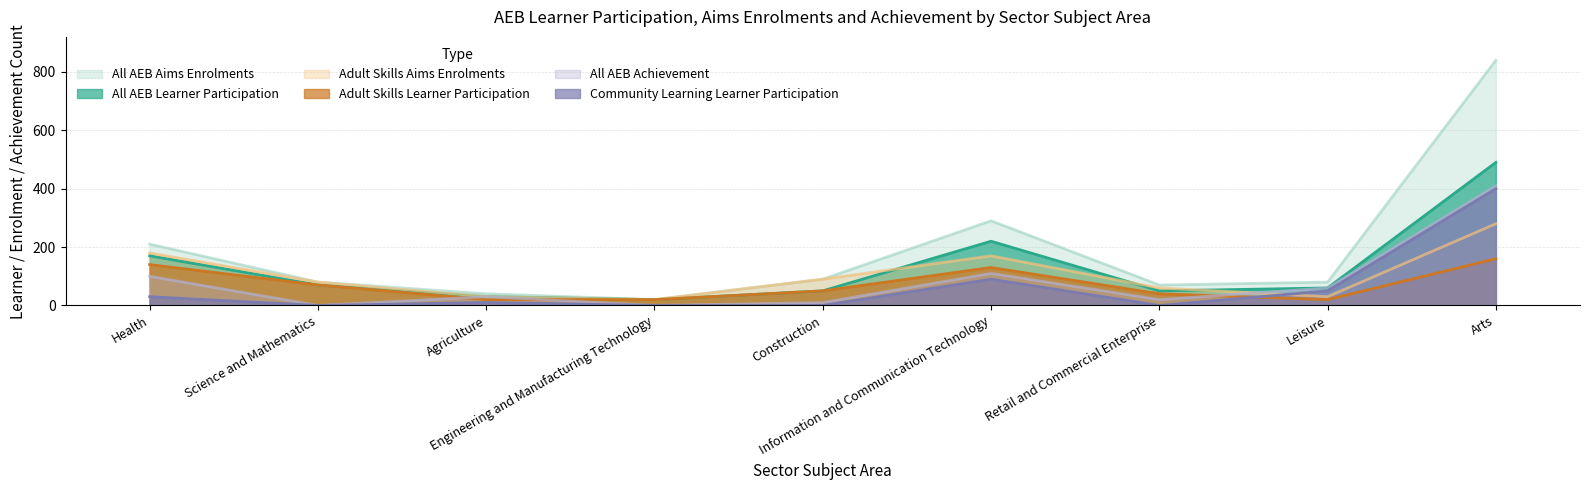

What is the label of the 2nd point from the left?

Science and Mathematics